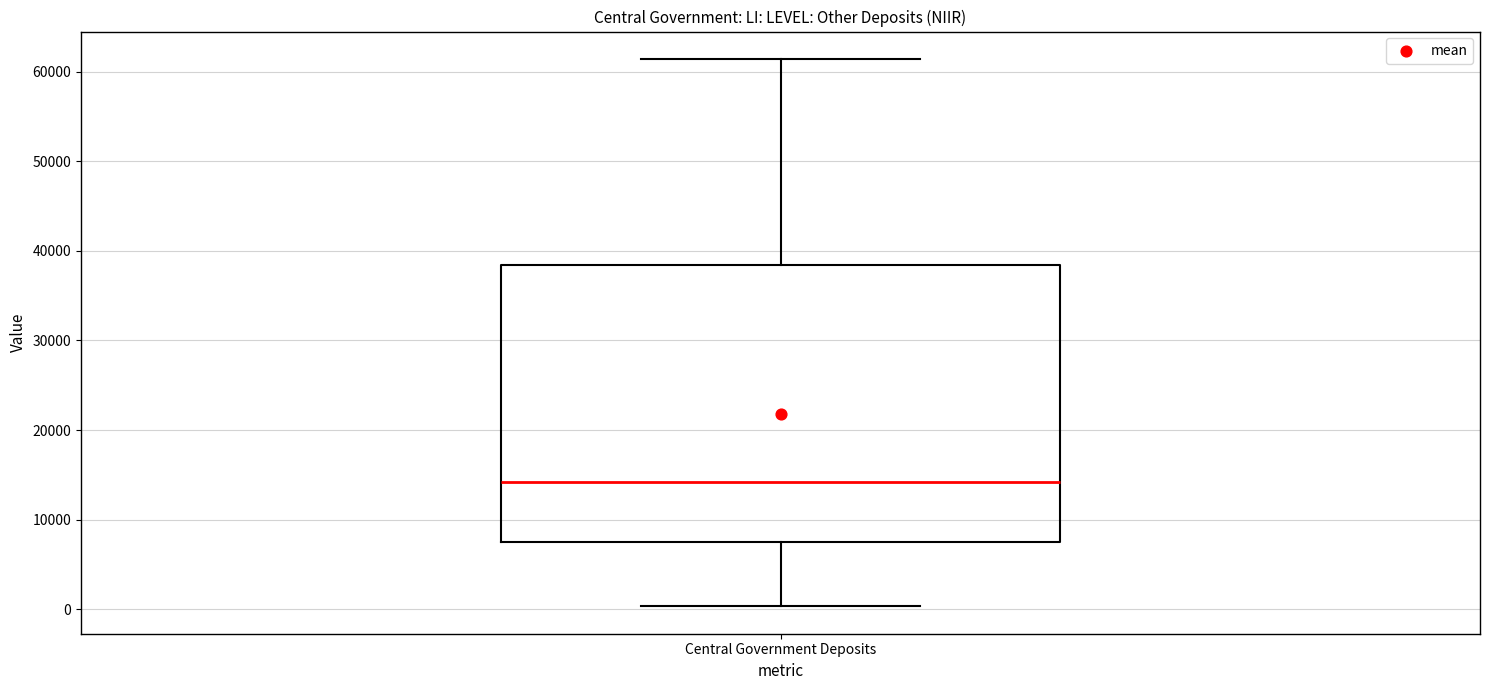

Where is the lower edge of the box for Central Government Deposits on the y-axis? The values are not printed on the chart, so give them approximately, as read against the axis.

8000